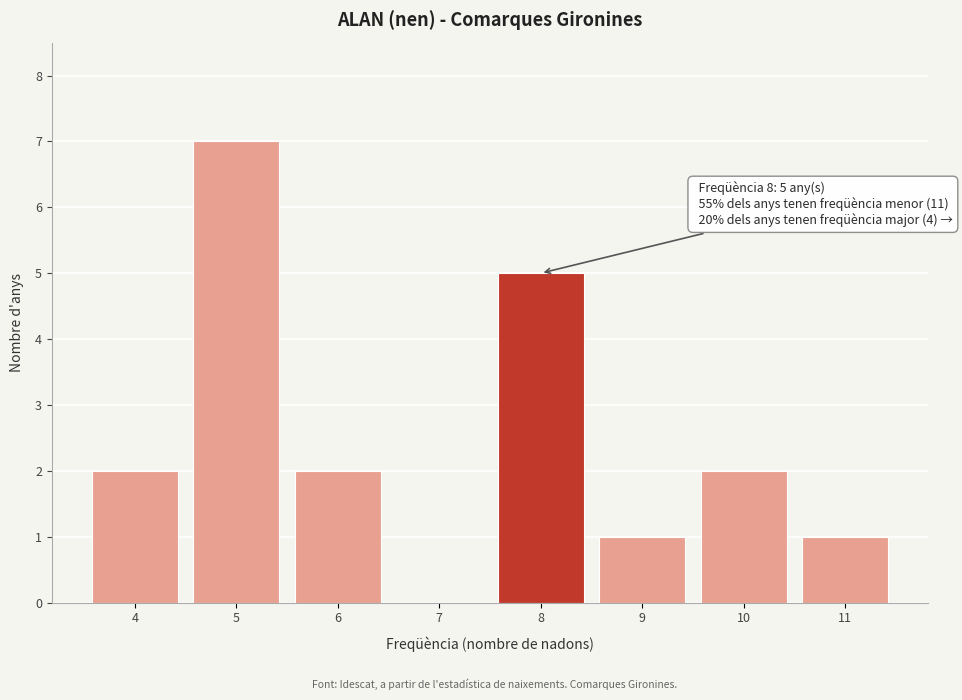

Reading right to left, extract all data points from this chart.

11=1	10=2	9=1	8=5	7=0	6=2	5=7	4=2